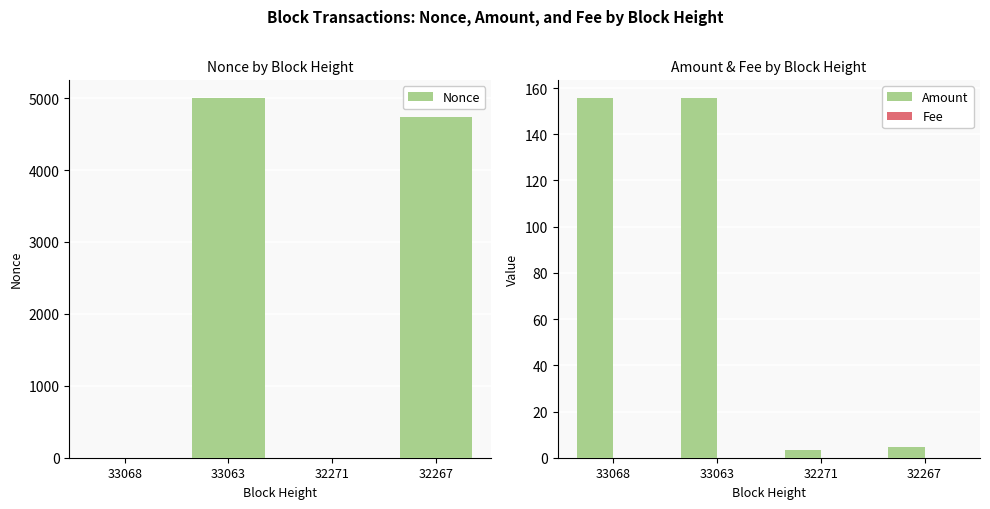

What is the value of the Amount bar at the 1st from the left?

155.7